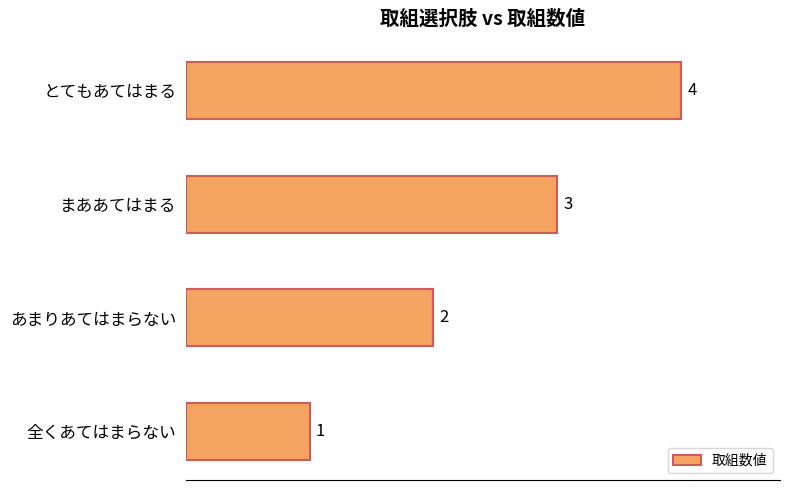

What is the sum of all values?

10